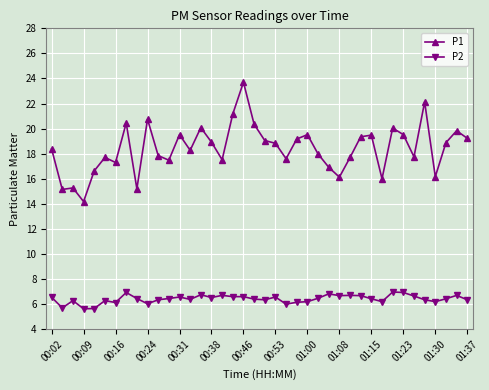

How many lines are shown in the chart?

2